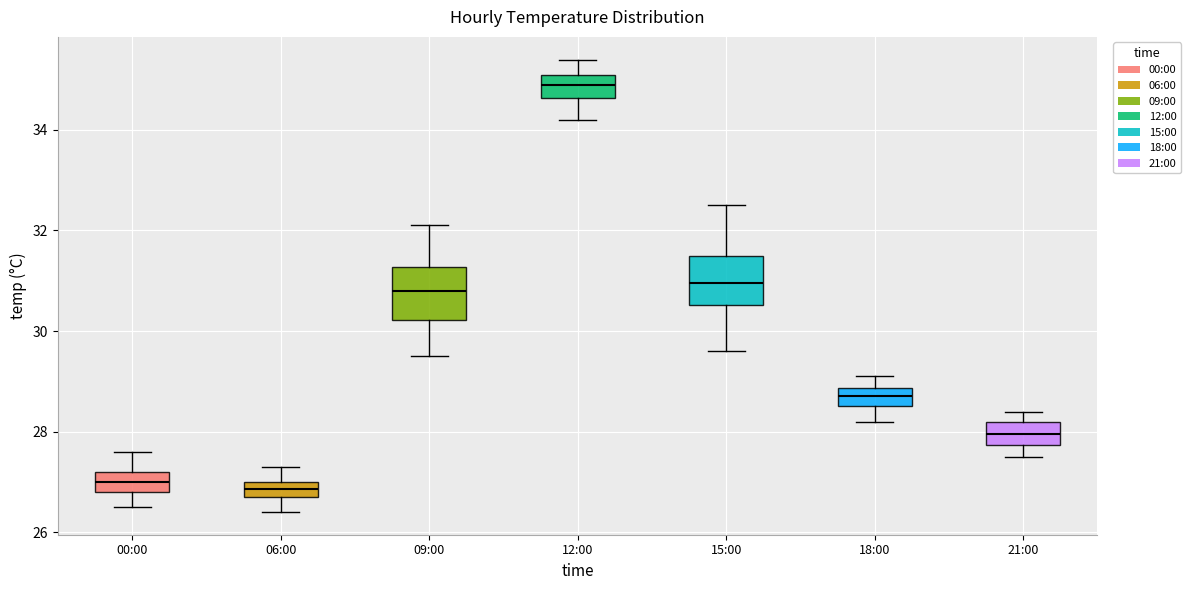

Reading left to right, read every box against the y-axis: the position of its median line, the range the box covers, and the ends of its whiskers. The values are not printed on the chart, so give them approximately, as read against the axis.

00:00: median 27.0, box 26.8 to 27.2, whiskers 26.6 to 27.6
06:00: median 26.8 (inside the box), box 26.8 to 27.0, whiskers 26.4 to 27.4
09:00: median 30.8, box 30.2 to 31.2, whiskers 29.6 to 32.2
12:00: median 35.0, box 34.6 to 35.2, whiskers 34.2 to 35.4
15:00: median 31.0, box 30.6 to 31.6, whiskers 29.6 to 32.6
18:00: median 28.8 (inside the box), box 28.6 to 28.8, whiskers 28.2 to 29.2
21:00: median 28.0, box 27.8 to 28.2, whiskers 27.6 to 28.4